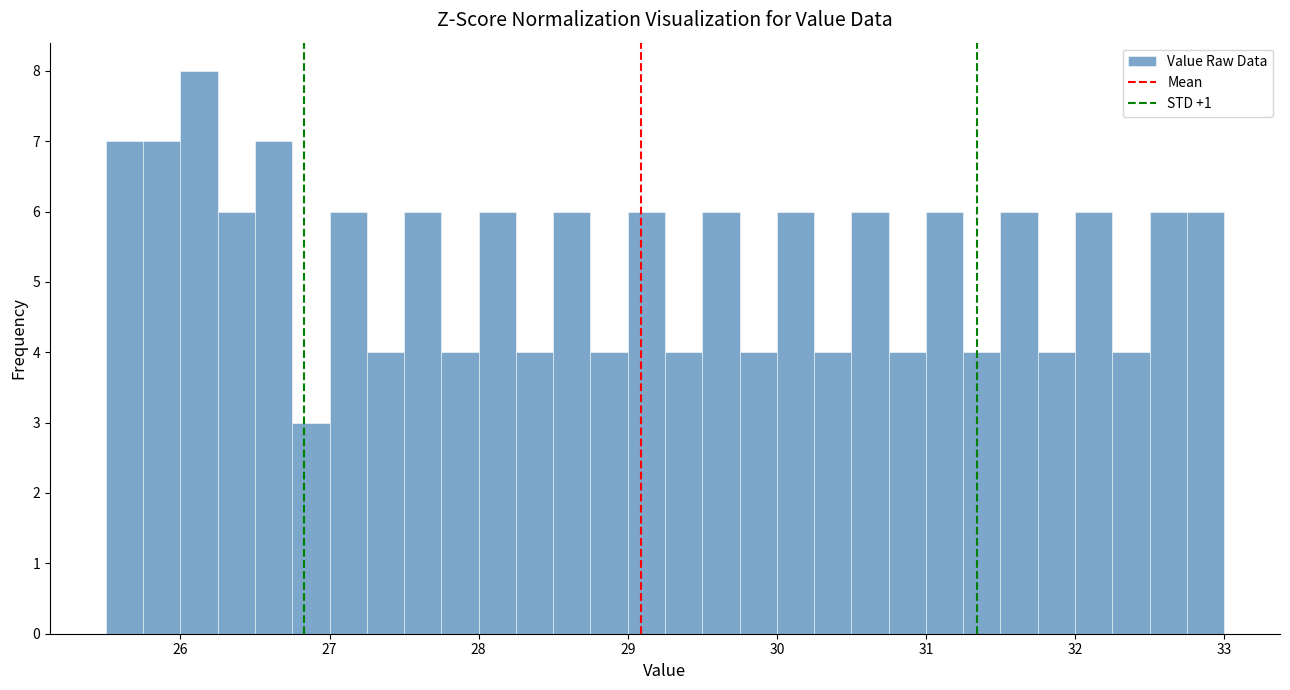

Read against the x-axis, roughly where is the centre of the tallest bar?

26.1